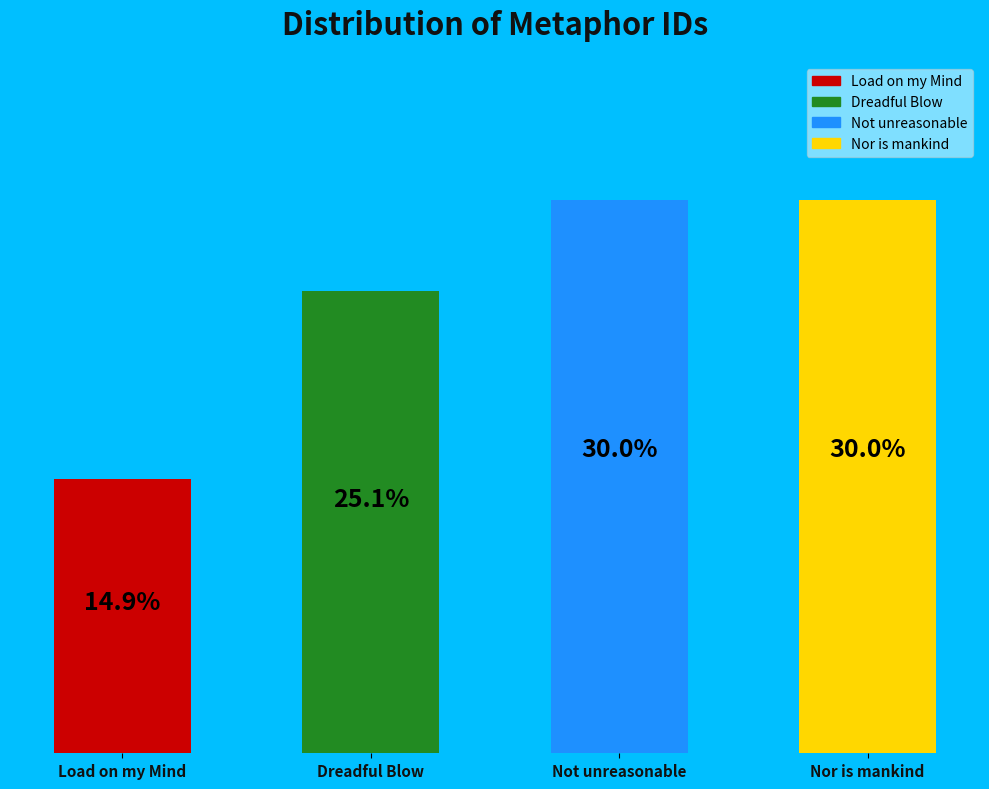

What is the label of the 1st bar from the left?

Load on my Mind